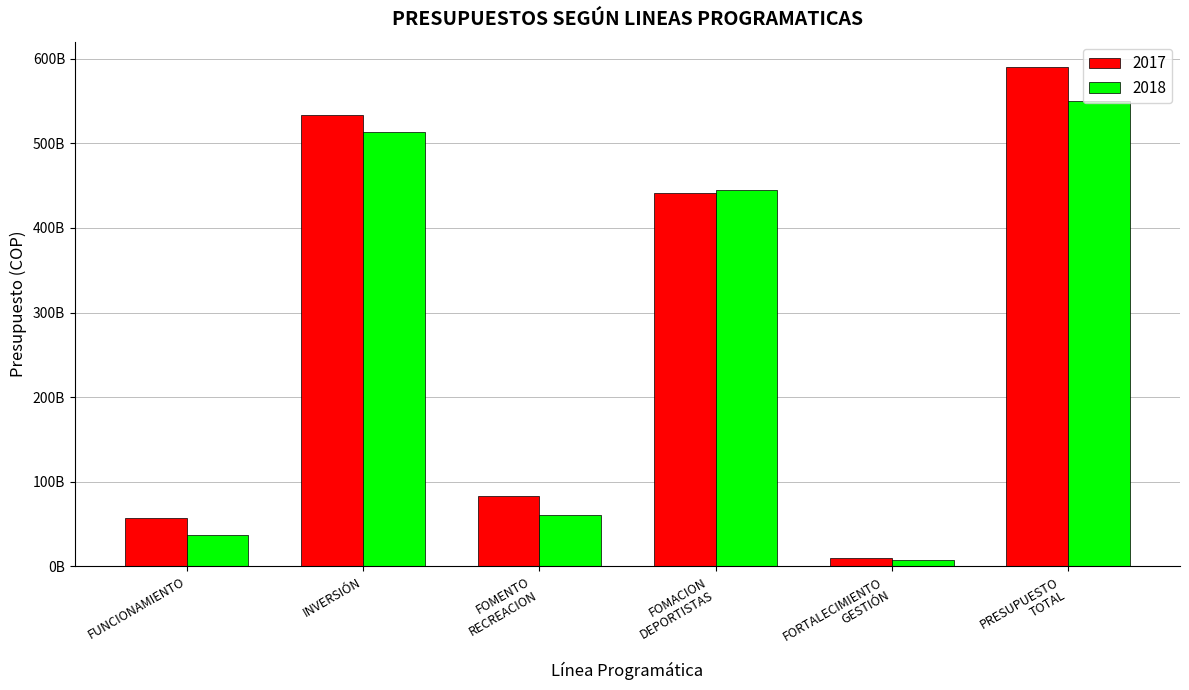

Reading left to right, transcribe all the data shown in this chart.

2017: 56561723673	534058554407	82900000000	441148554407	10010000000	590620278080
2018: 37547814726	513085000000	60988000000	444477000000	7620000000	550632814726